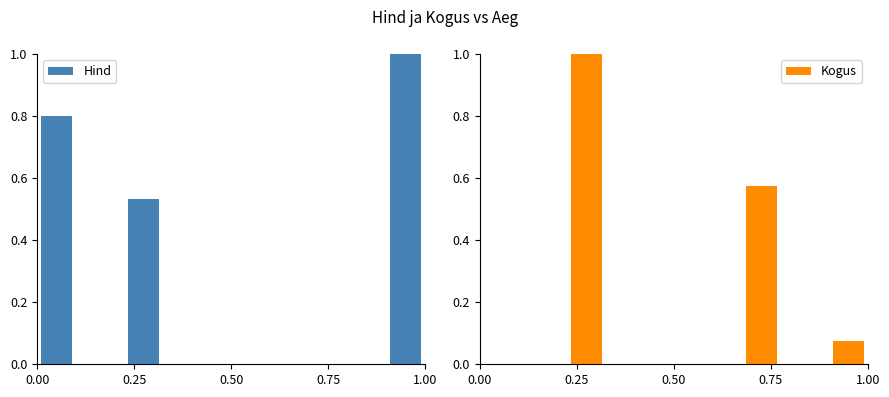

What is the value of the Kogus bar at the 5th from the left?

0.1